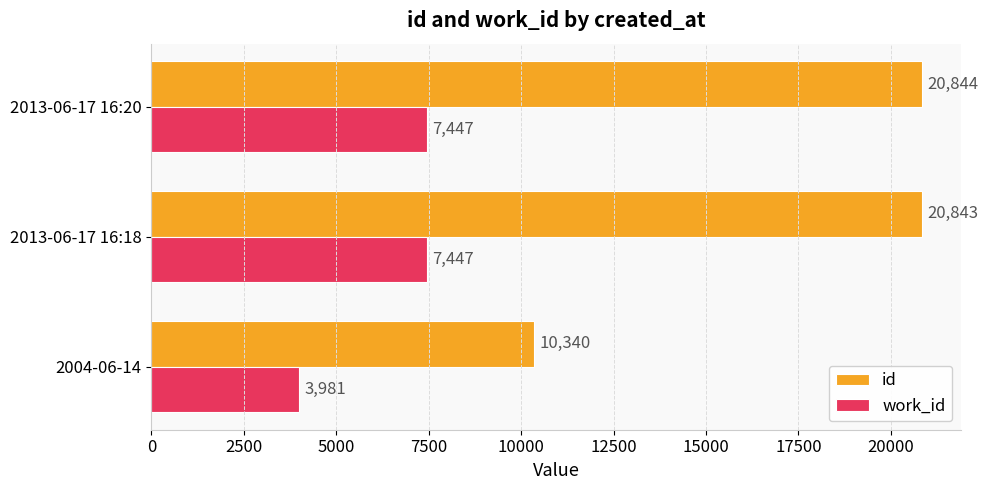

List the series in order of their overall mean, highest first.

id, work_id